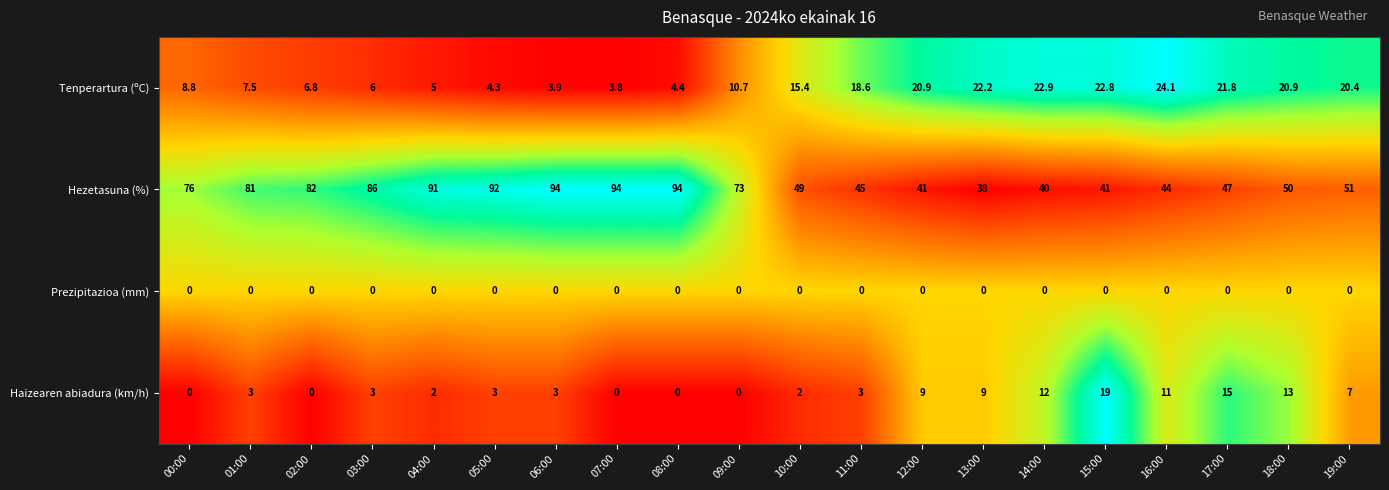

List the series in order of their peak value, lowest first.

Prezipitazioa (mm), Haizearen abiadura (km/h), Tenperartura (ºC), Hezetasuna (%)